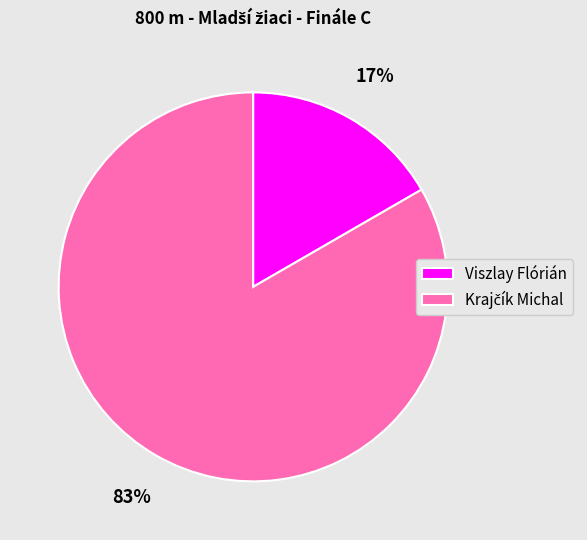

Which slice is the smallest?

Viszlay Flórián